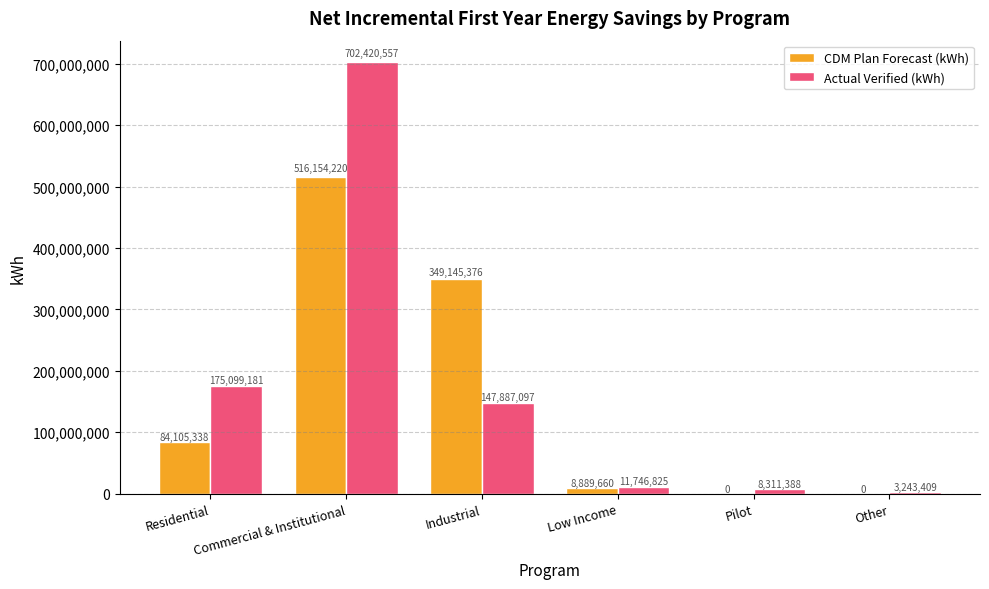

What is the spread (max minus min) of values at Low Income?

2857165